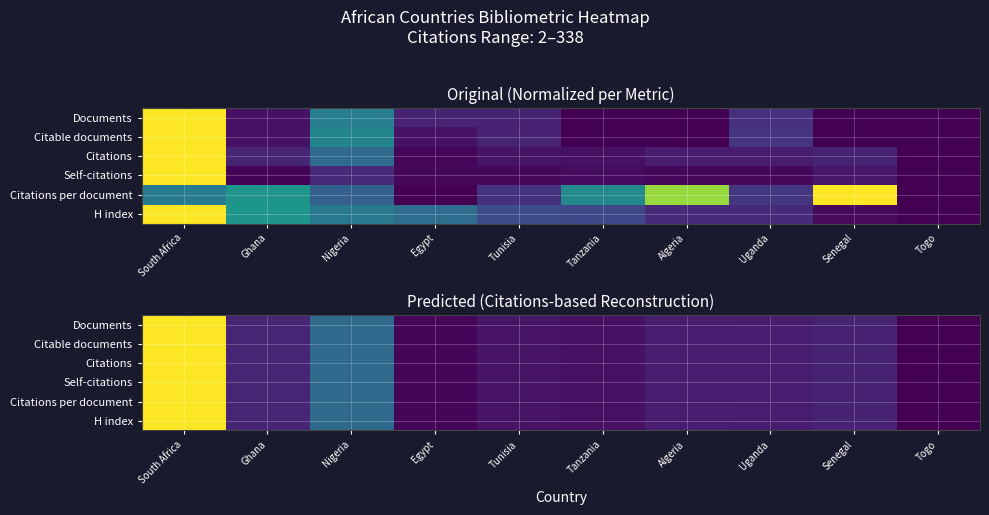

Rank the categories by Citable documents value from lowest to highest.

Togo, Egypt, Tanzania, Tunisia, Uganda, Algeria, Senegal, Ghana, Nigeria, South Africa